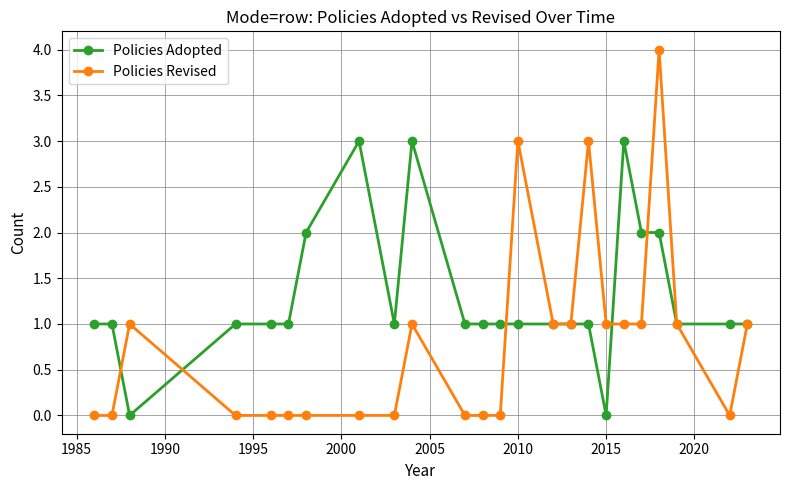

Which series has the widest spread of values?

Policies Revised